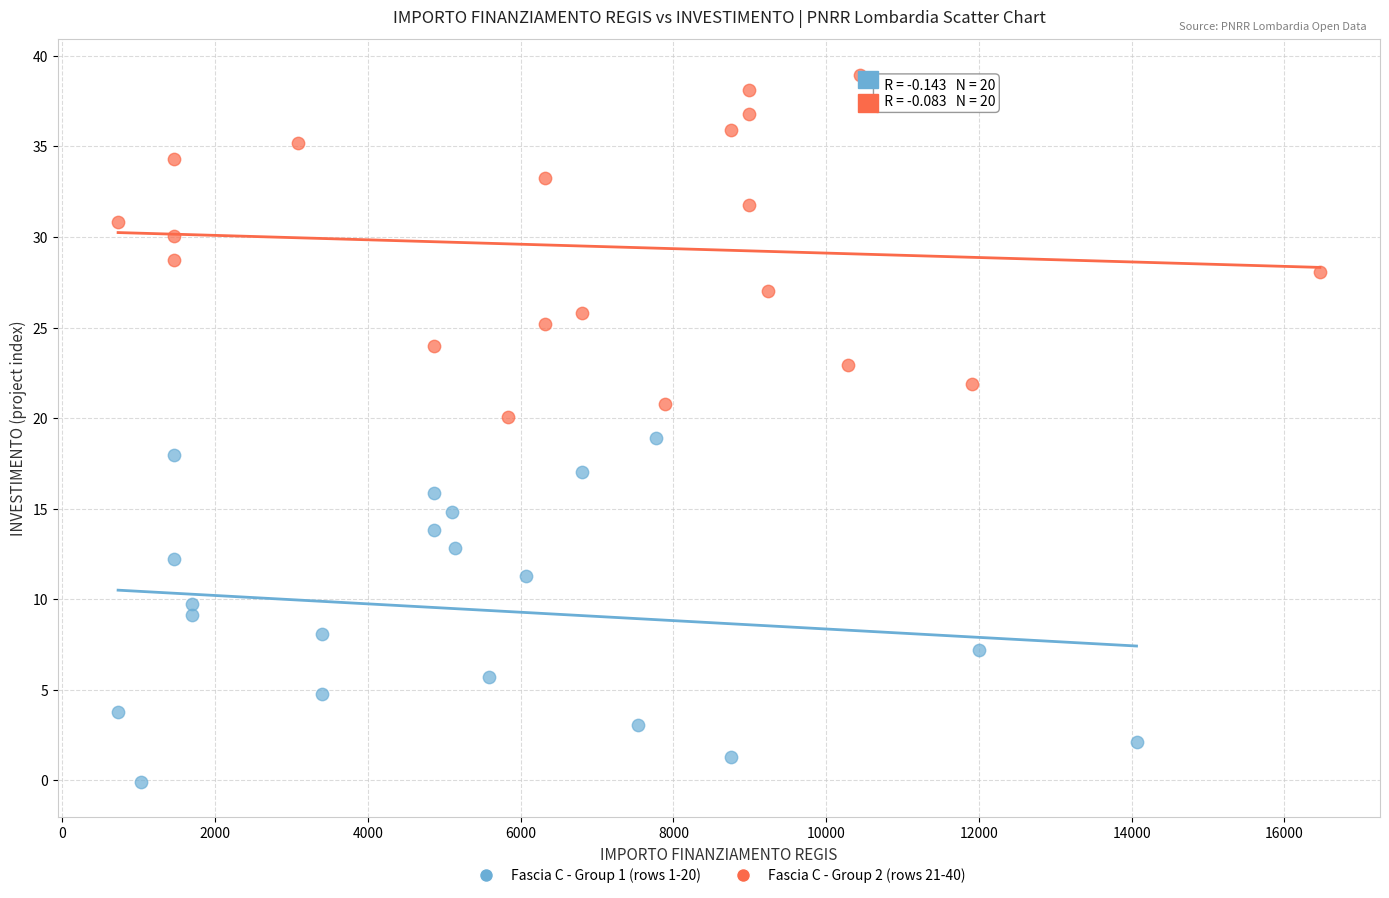

Which series reaches the minimum Y coordinate?

Fascia C - Group 1 (rows 1-20)